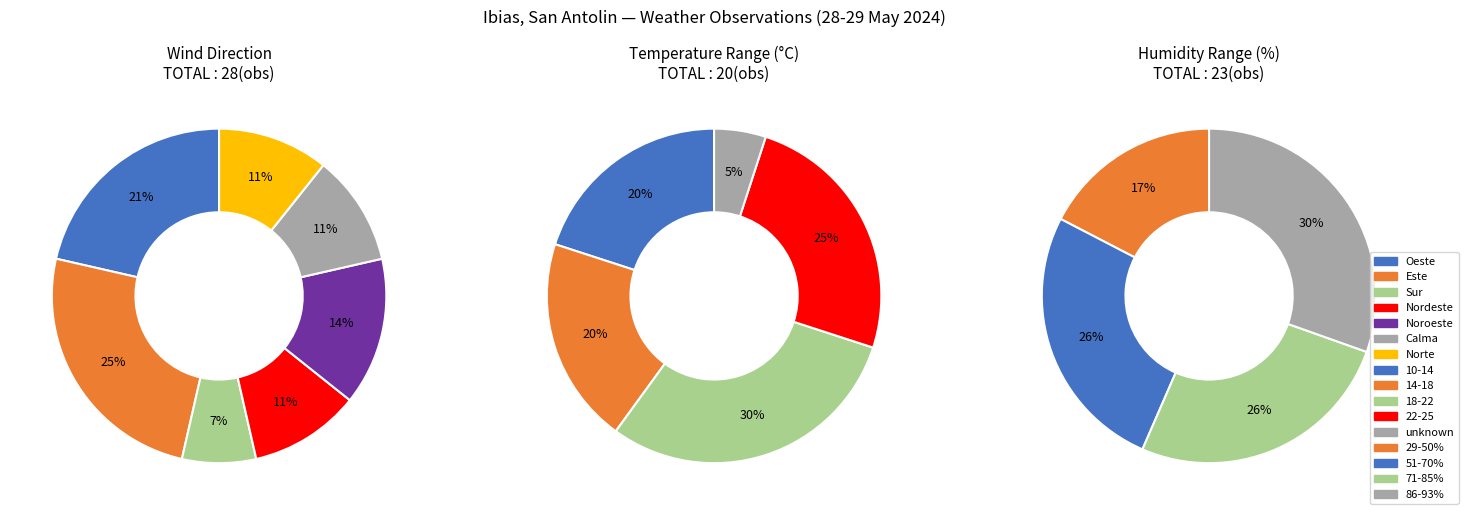

The 28/05 21:00 slice represents 1% of the pie. True or false?

False